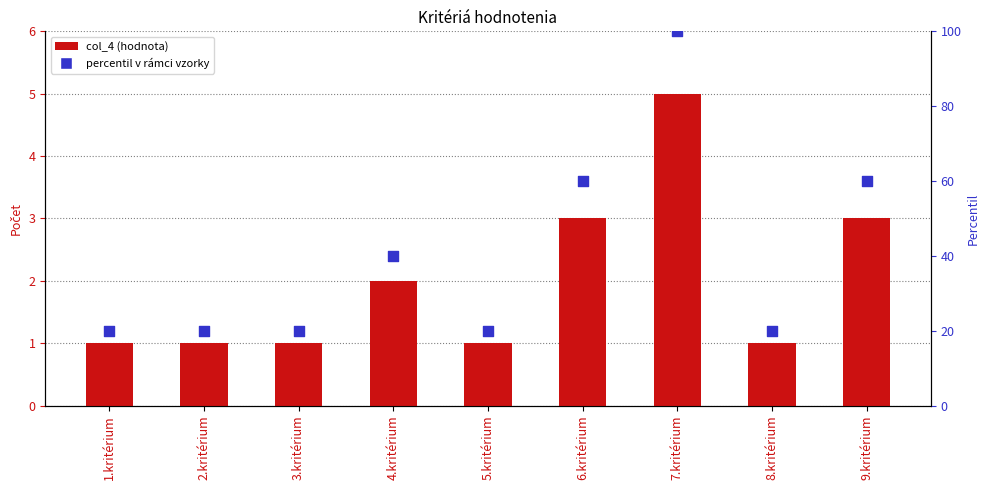

What is the total value across all series at 4.kritérium?

42